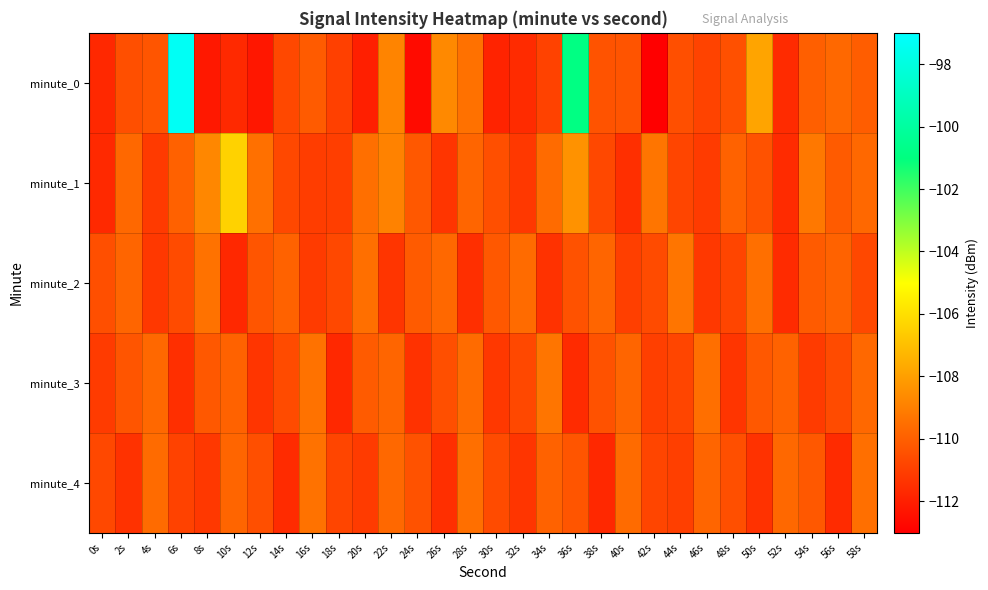

What is the smallest value displayed?

-113.0